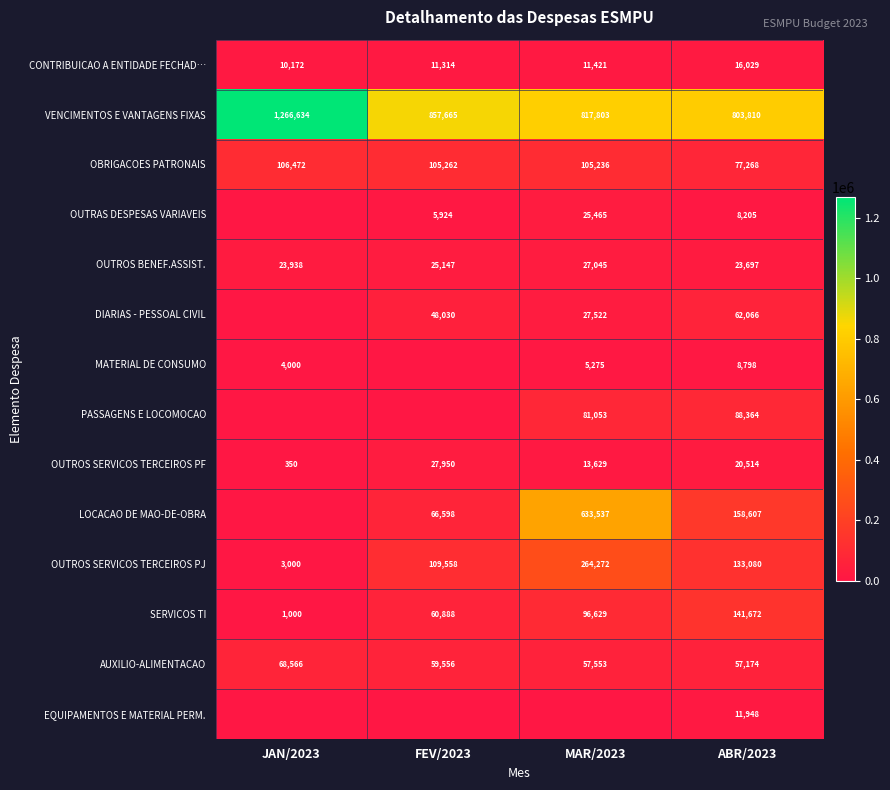

At which label does OBRIGACOES PATRONAIS first exceed 105262?

JAN/2023